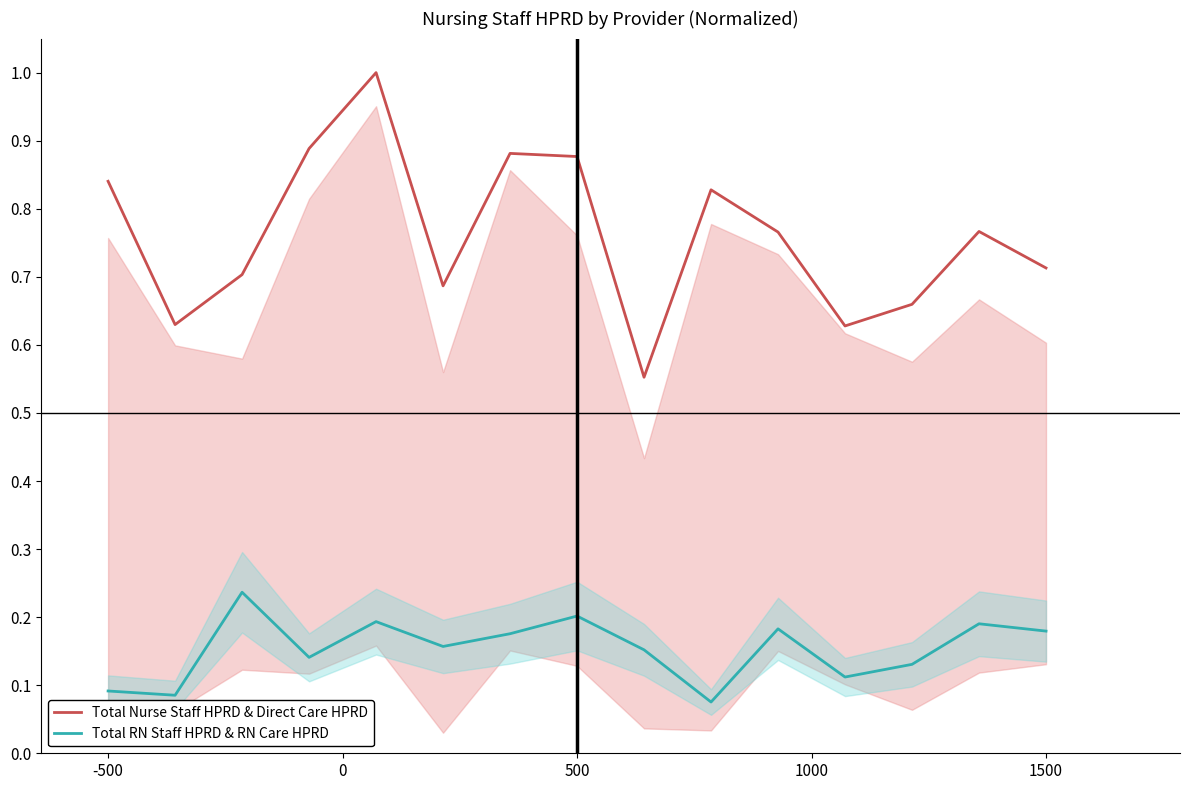

At which label does Total RN Staff HPRD & RN Care HPRD reach its minimum?

9